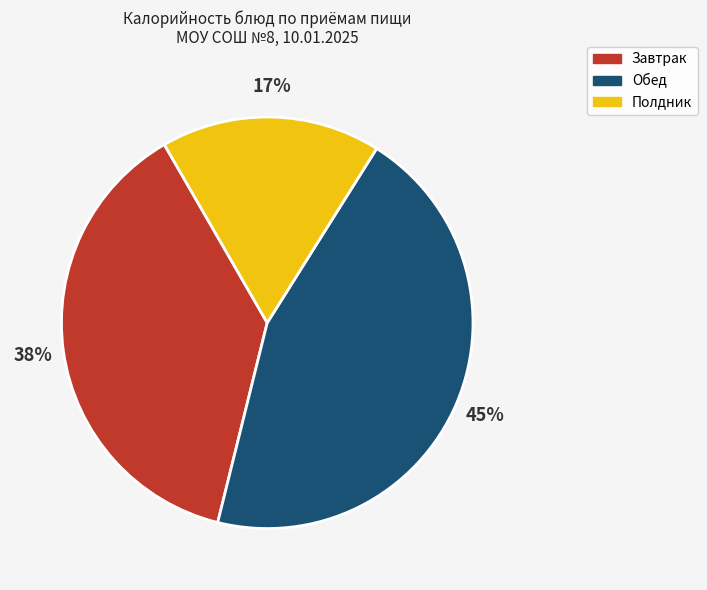

Is there a majority slice in this chart?

No